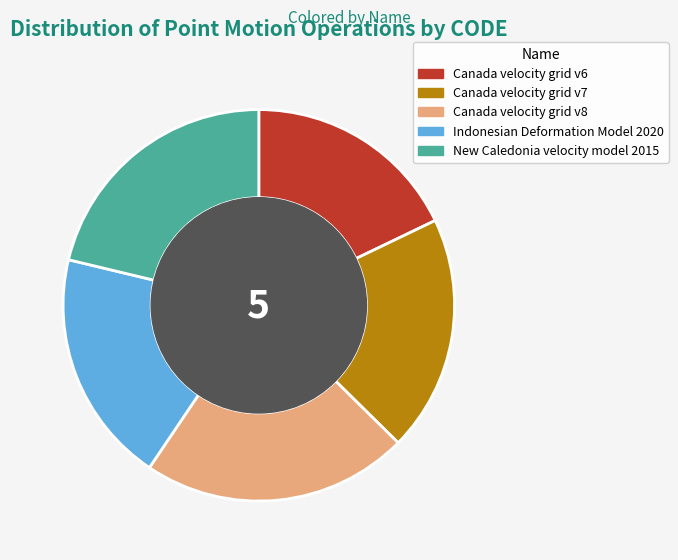

Is the sum of Canada velocity grid v8 and New Caledonia velocity model 2015 greater than half?

No